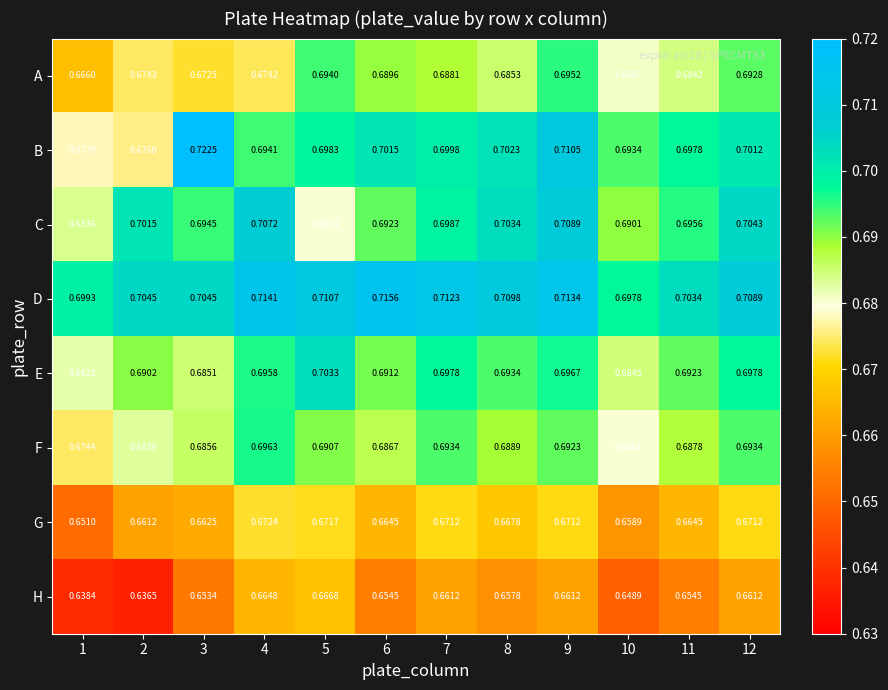

Which series has the widest spread of values?

B